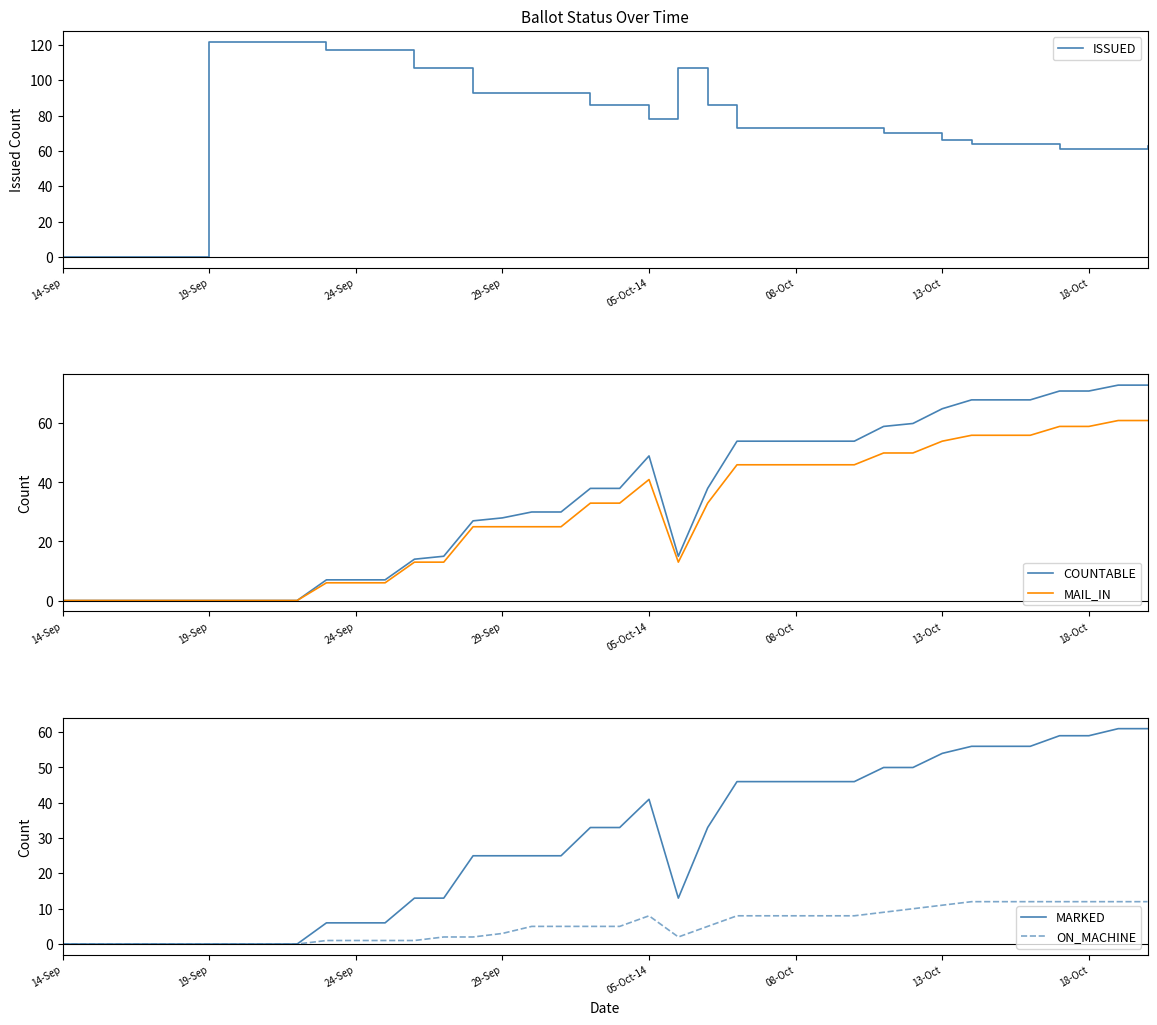

What is the sum of all MAIL_IN values?

1089